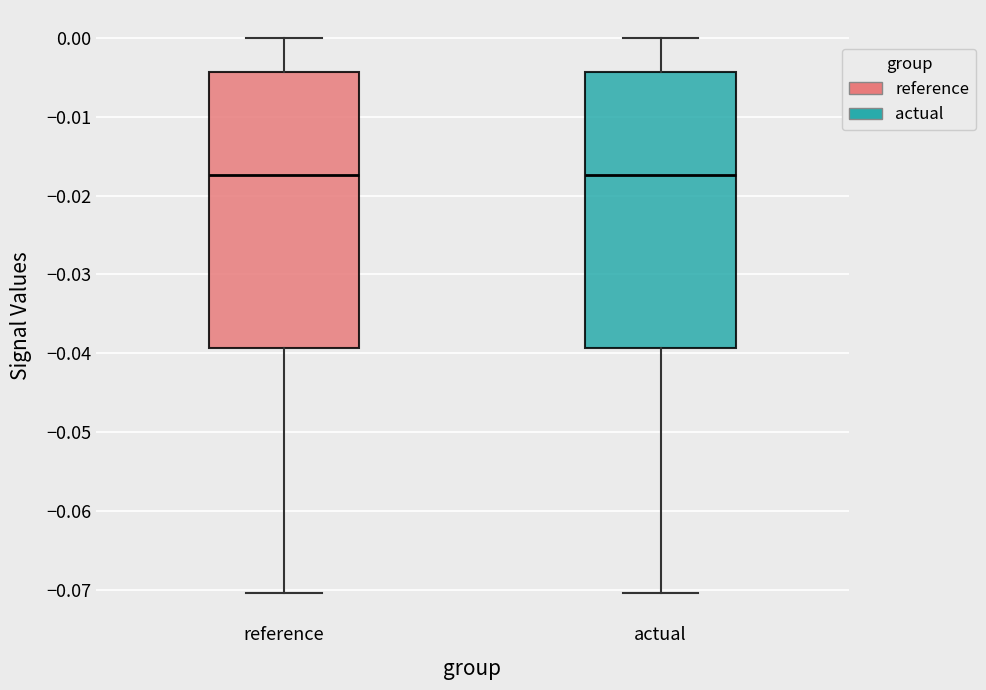

Reading left to right, transcribe this box plot: for each box, give where its median line is, the range the box spans, and where its two whiskers end, as read against the y-axis. The values are not printed on the chart, so give them approximately, as read against the axis.

reference: median -0.017, box -0.039 to -0.004, whiskers -0.070 to 0.000
actual: median -0.017, box -0.039 to -0.004, whiskers -0.070 to 0.000